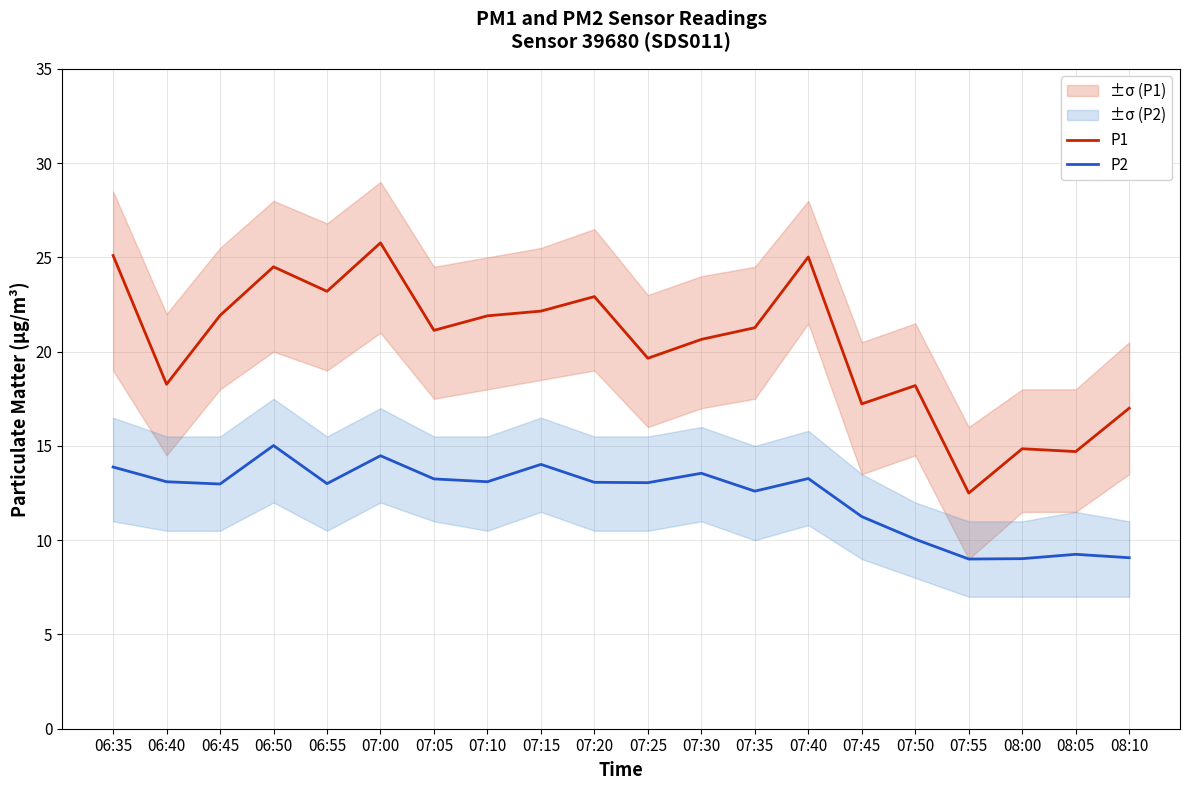

Which category has the highest value in the P2 series?

06:50